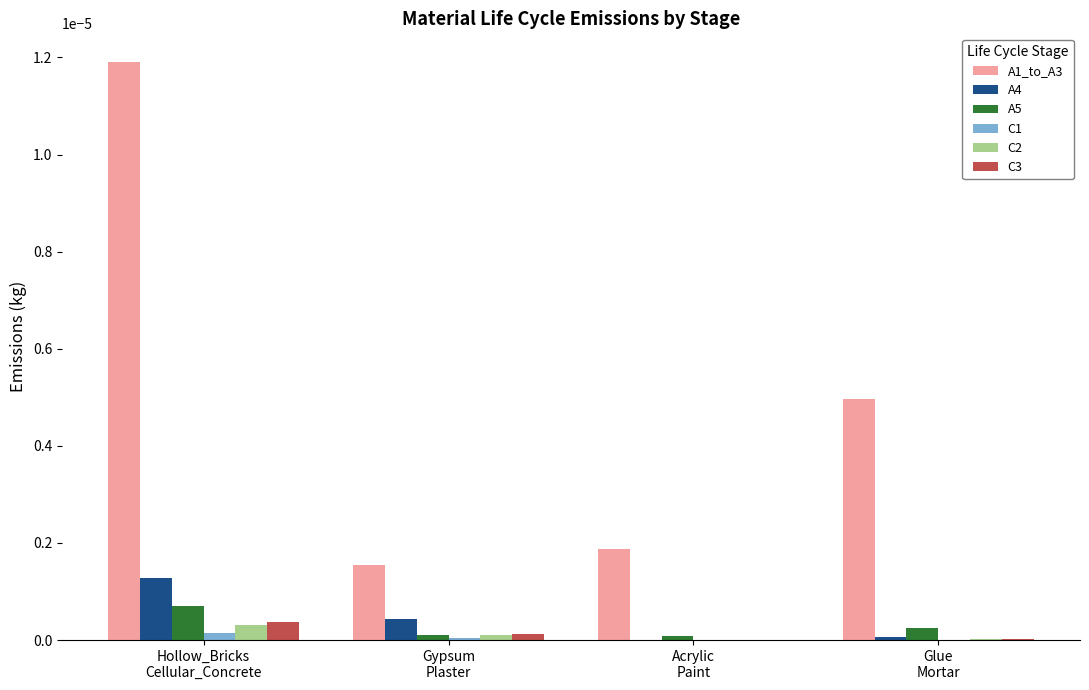

Which series has the largest total across all categories?

A1_to_A3